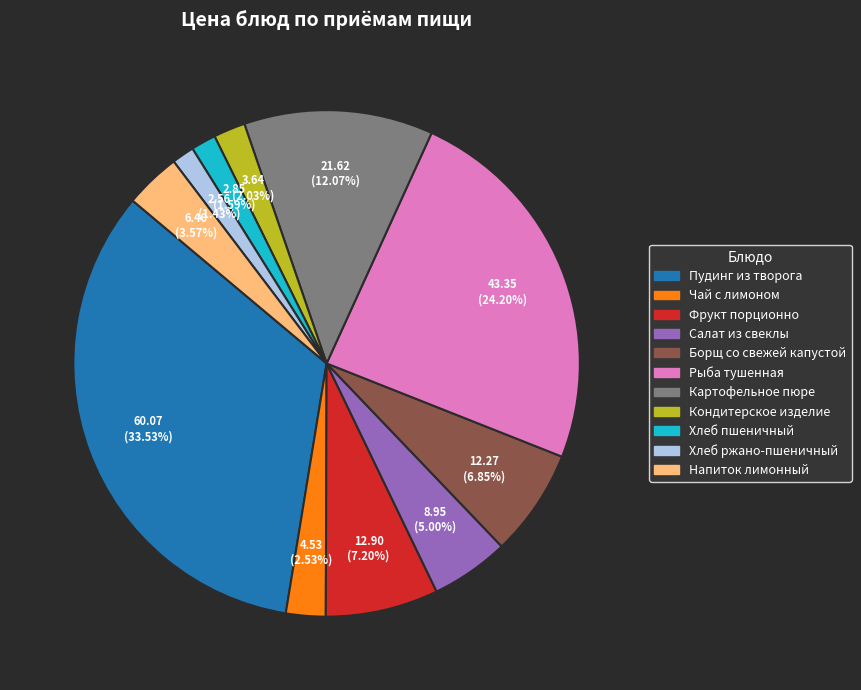

Is there a majority slice in this chart?

No